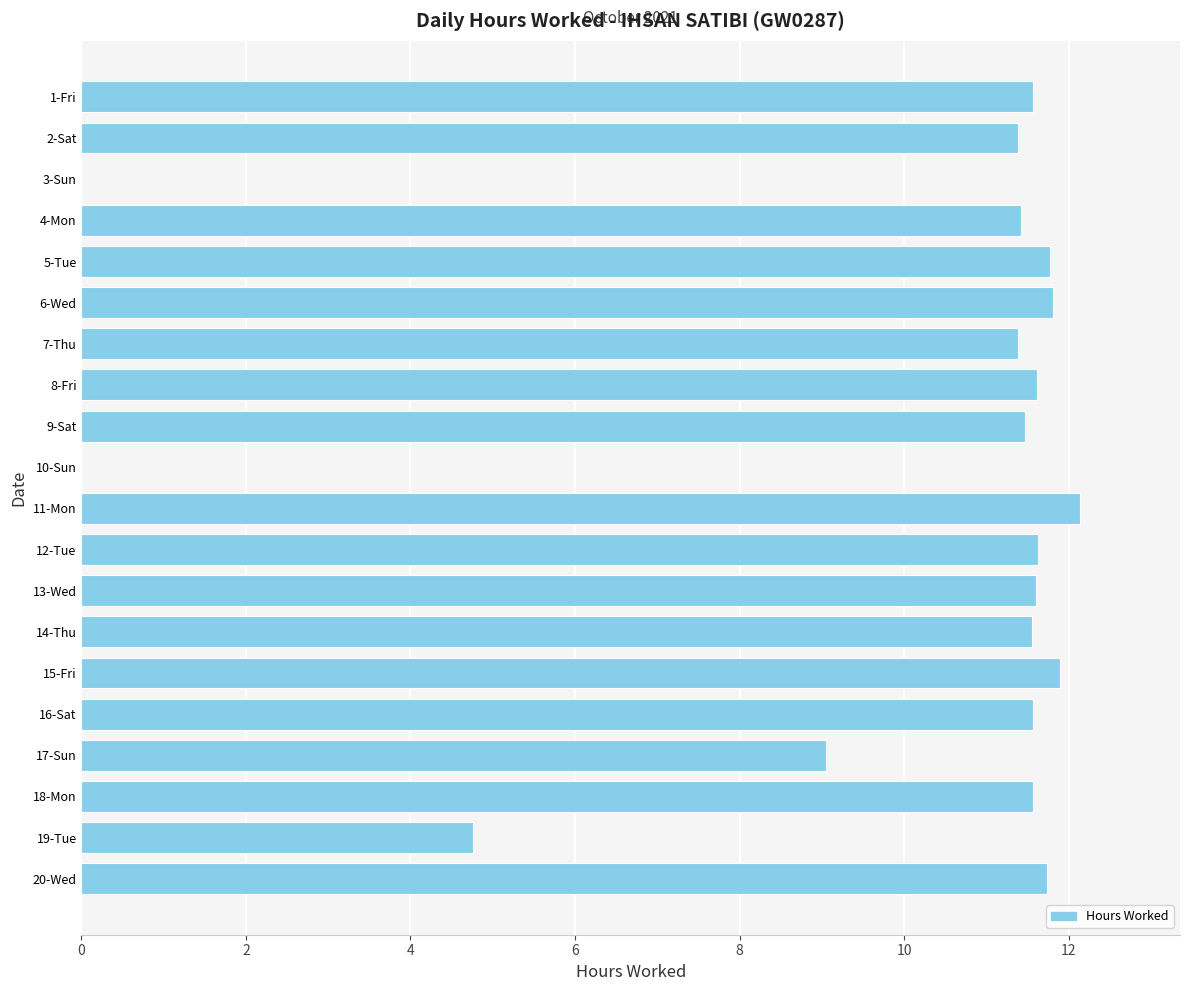

Are the bars horizontal?

Yes